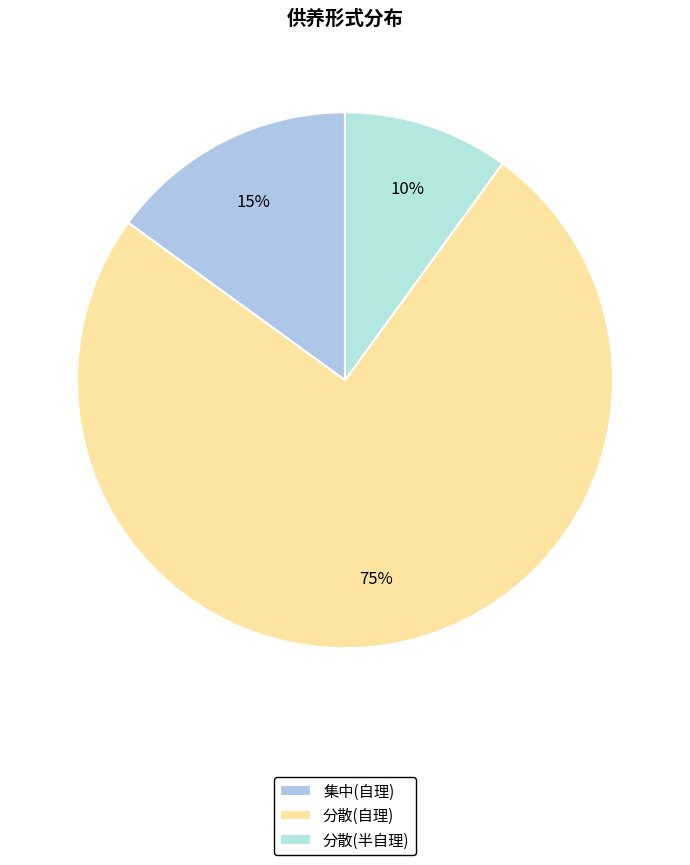

The 分散(半自理) slice represents 10% of the pie. True or false?

True